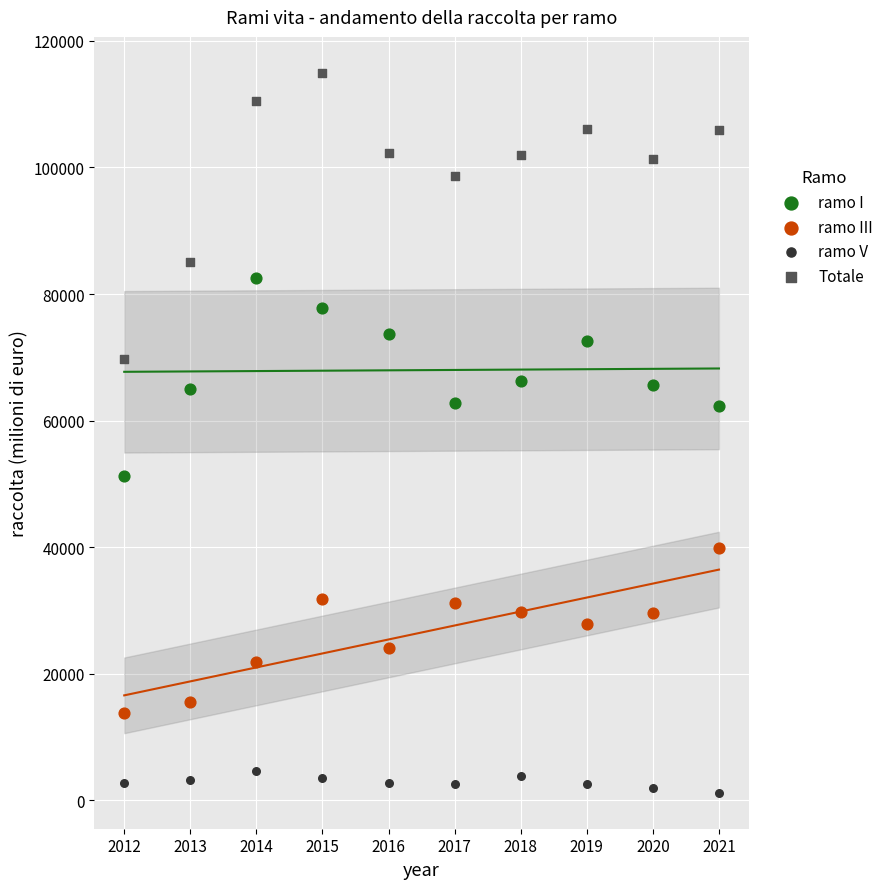

Across all data points, what is the range of Y values (max minus min)?

113720